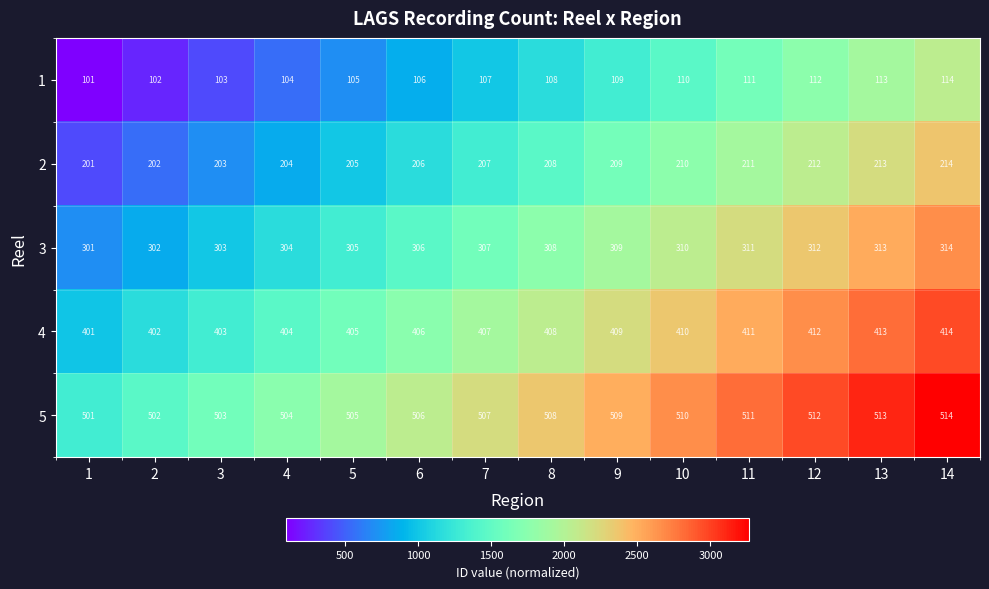

What is the spread (max minus min) of values at 6?

400